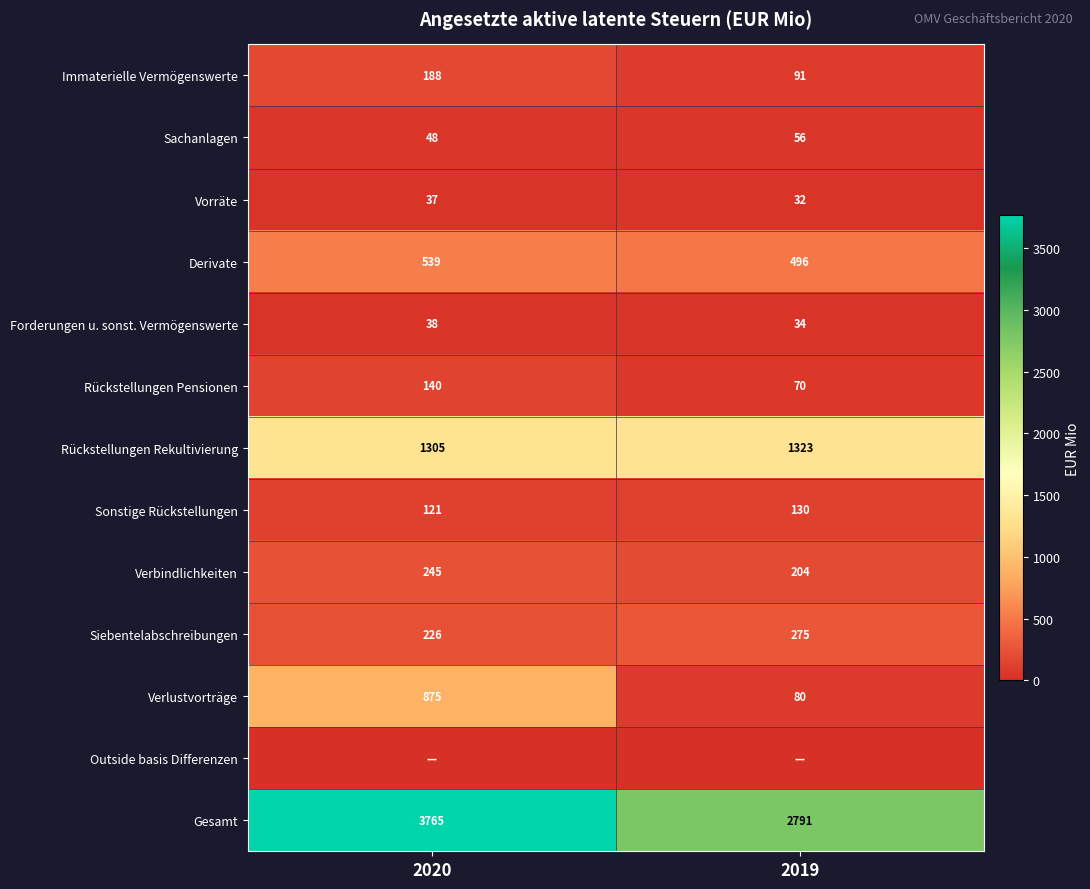

Which label corresponds to the largest value in the chart?

2020